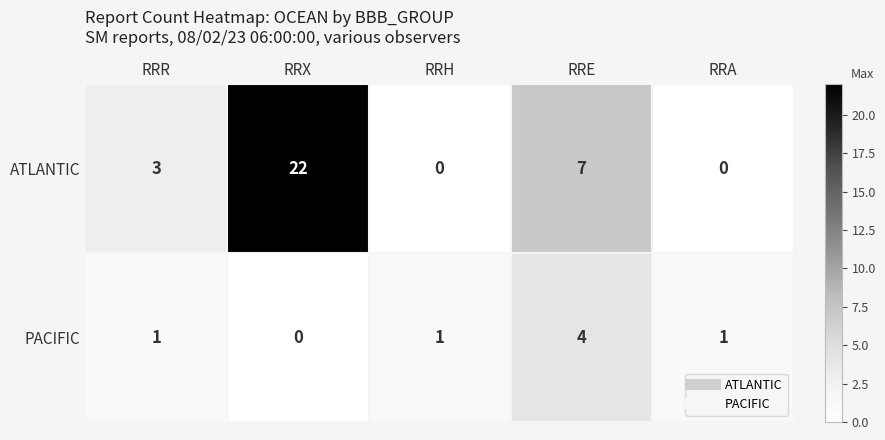

How many values in the ATLANTIC series are below 3?

2